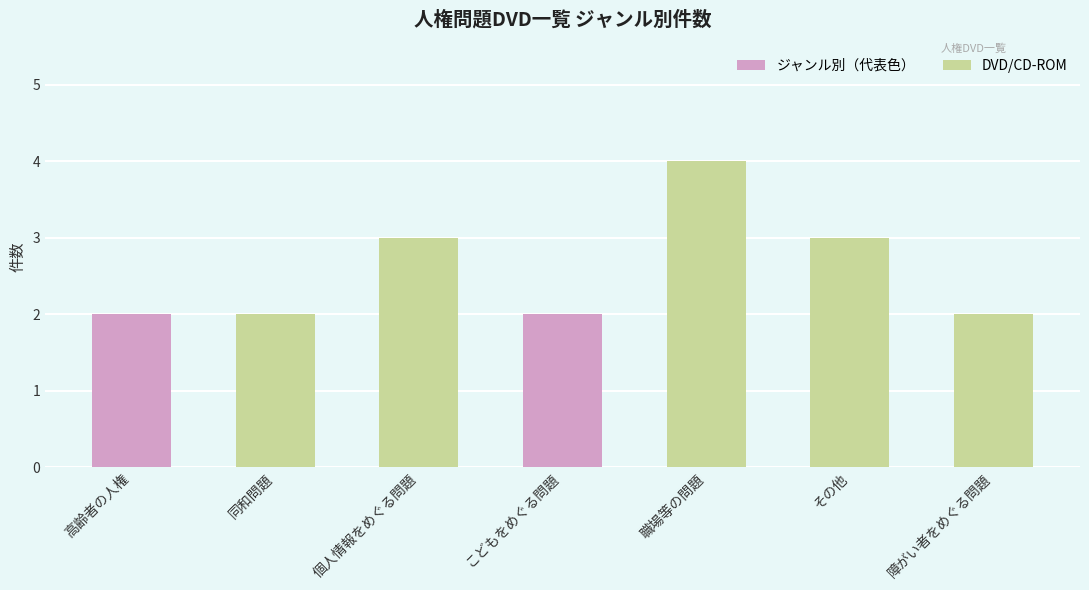

Count the number of categories in the chart.

7